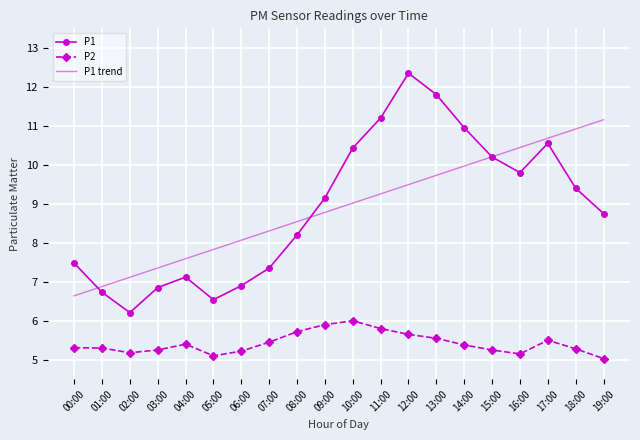

Which series has the widest spread of values?

P1